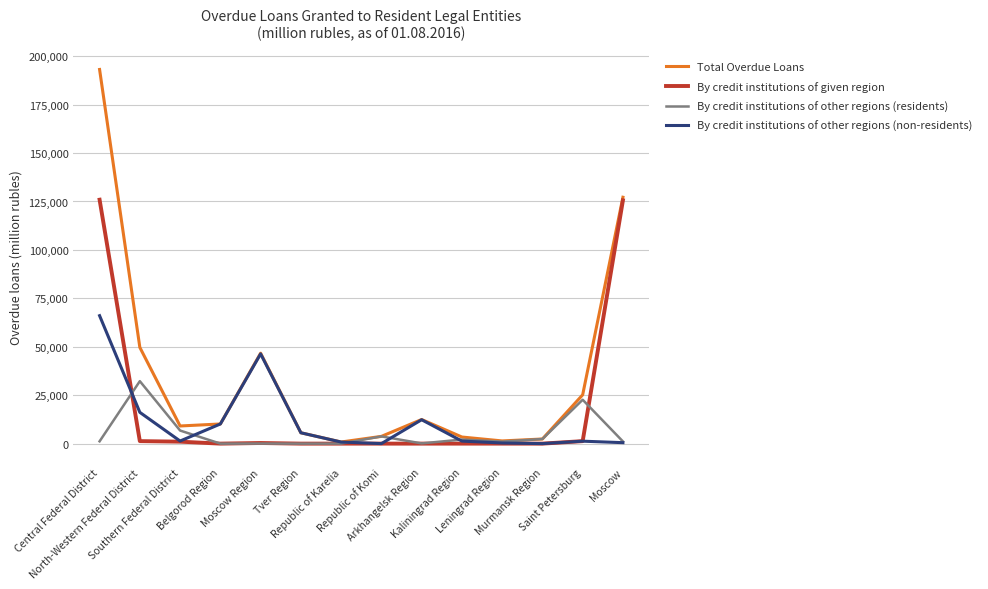

Is the value of Total Overdue Loans at Kaliningrad Region greater than the value of By credit institutions of other regions (non-residents) at Arkhangelsk Region?

No